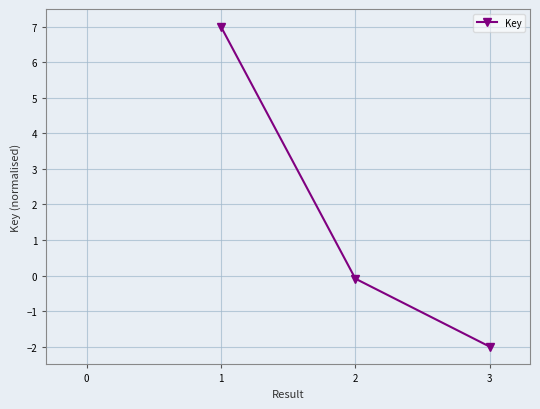

Reading left to right, transcribe all the data shown in this chart.

7.0	-0.1	-2.0